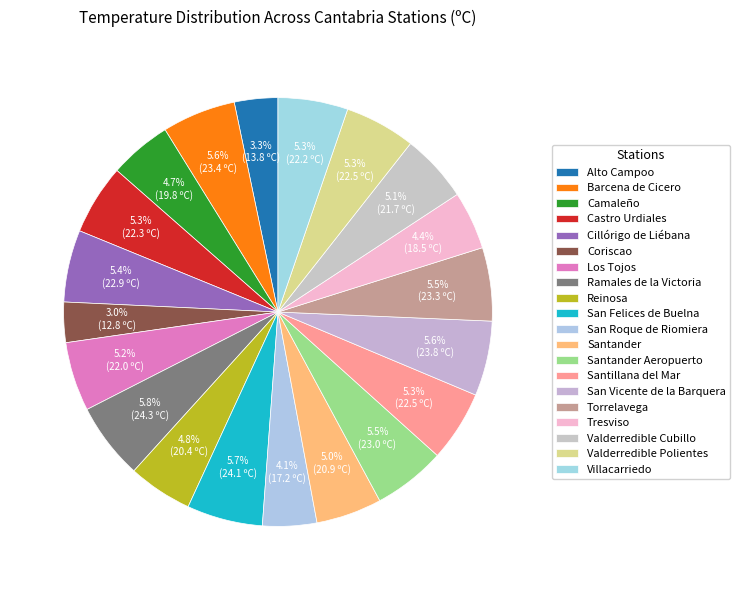

Is Cillórigo de Liébana the majority of the pie?

No